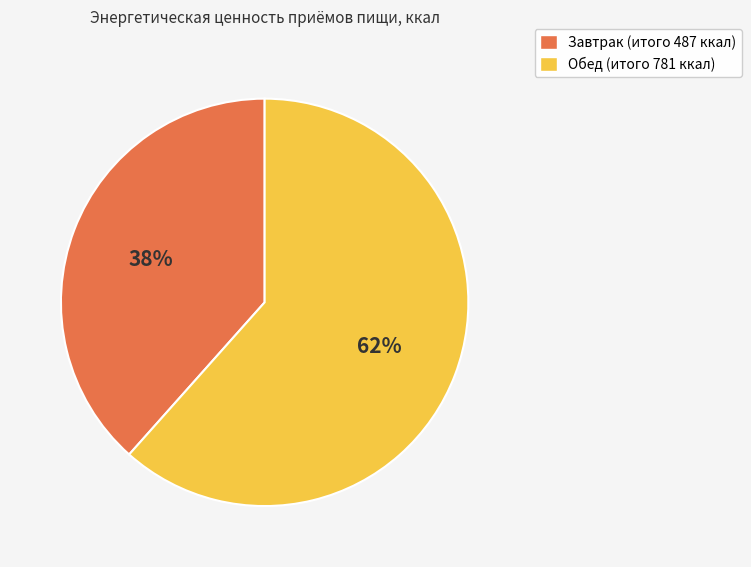

To the nearest percent, what percentage of the pie is Завтрак?

38%